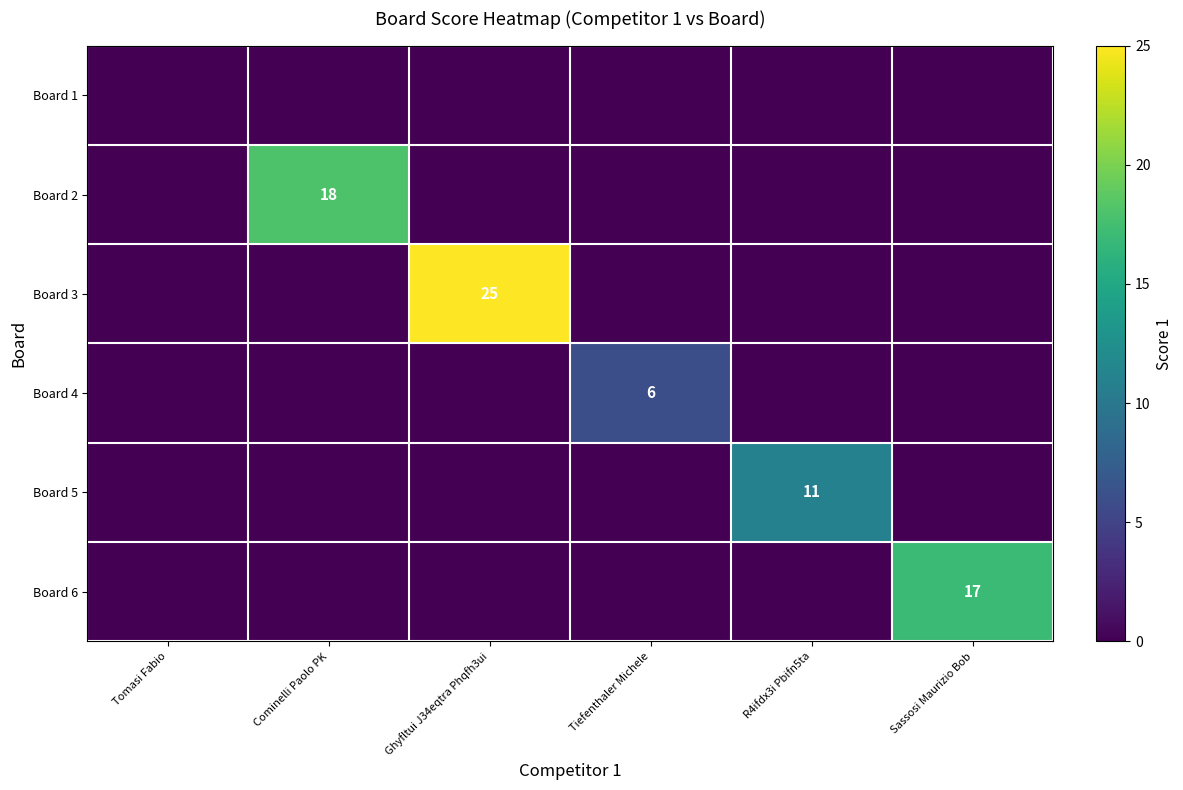

The value of Board 2 at Cominelli Paolo PK is 27. True or false?

False